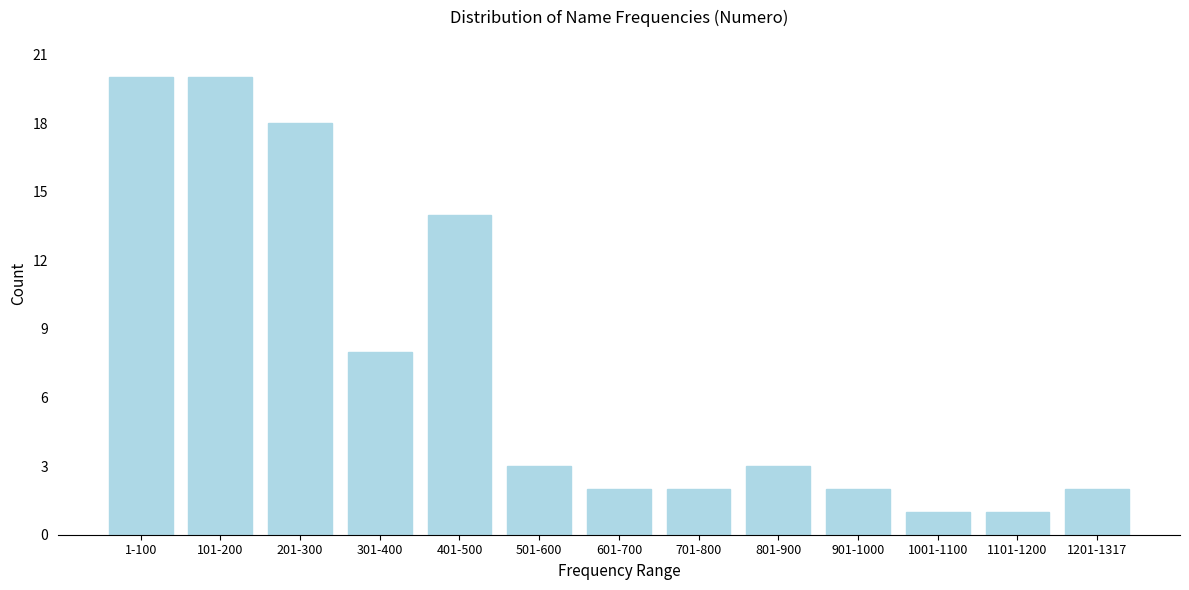

Reading left to right, what are all the values shown in this chart?

20	20	18	8	14	3	2	2	3	2	1	1	2